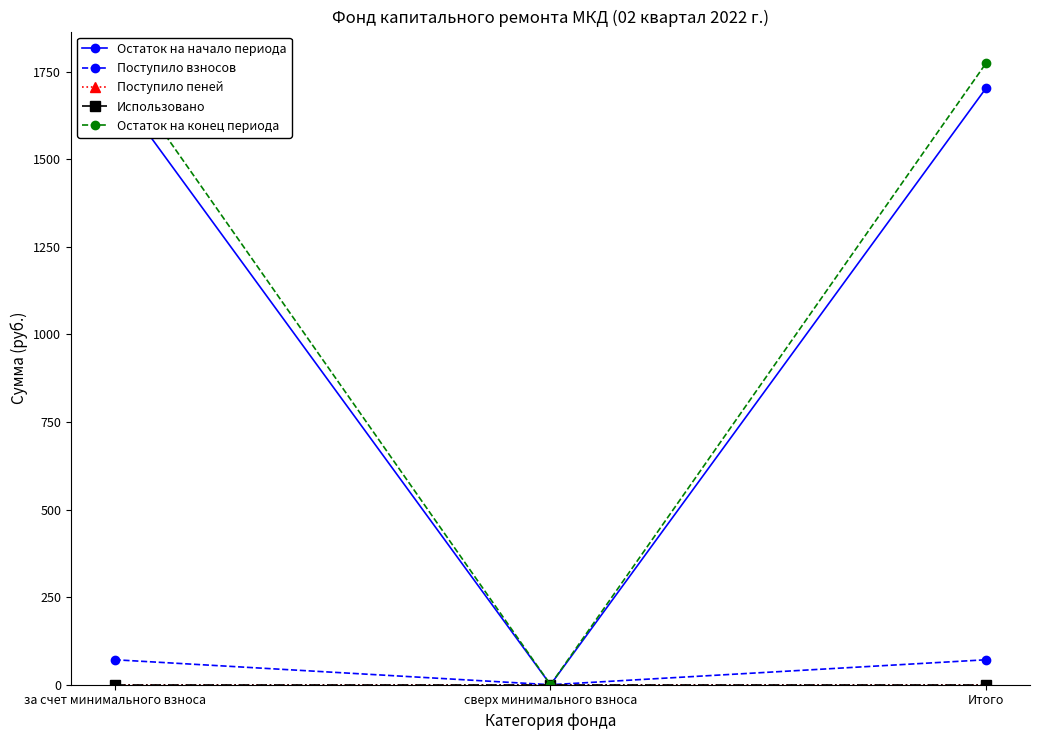

How many distinct data groups are displayed?

5